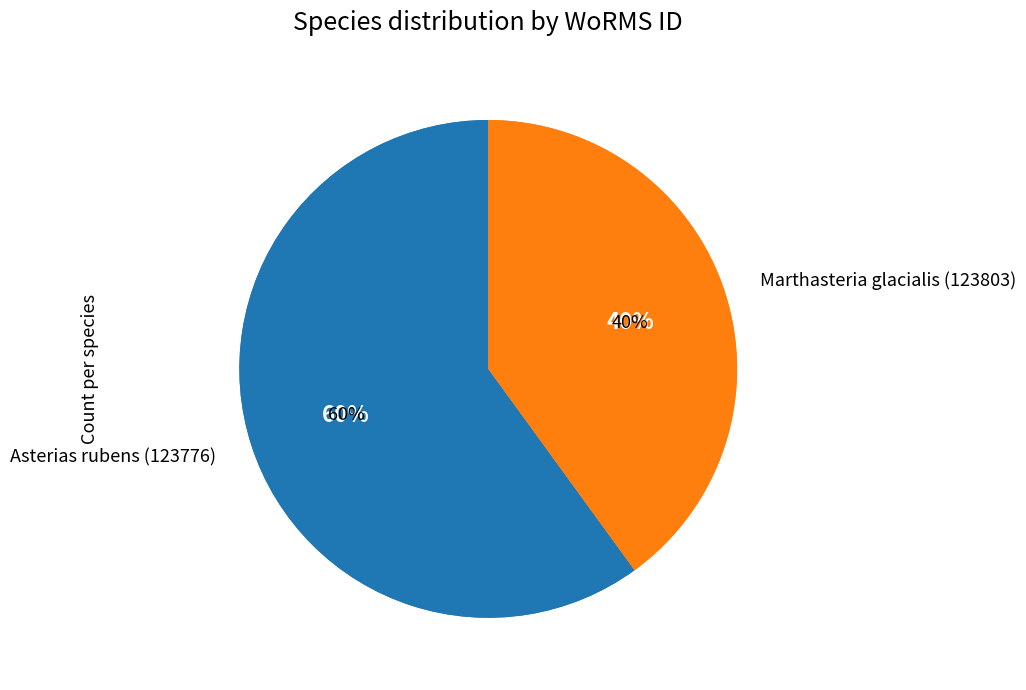

True or false: RAS45 accounts for 30% of the total.

False